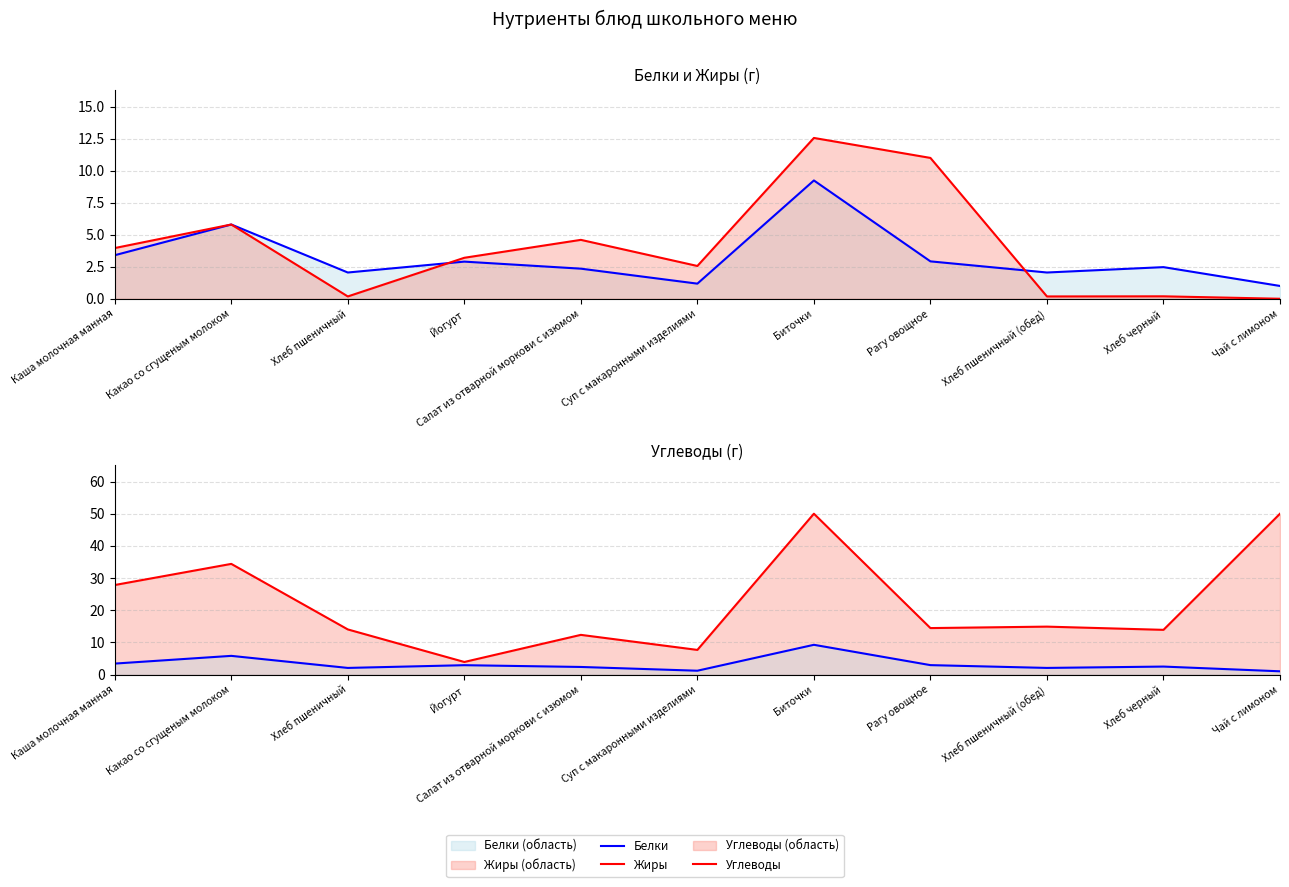

What is the sum of the Углеводы values at Йогурт and Хлеб черный?

17.8